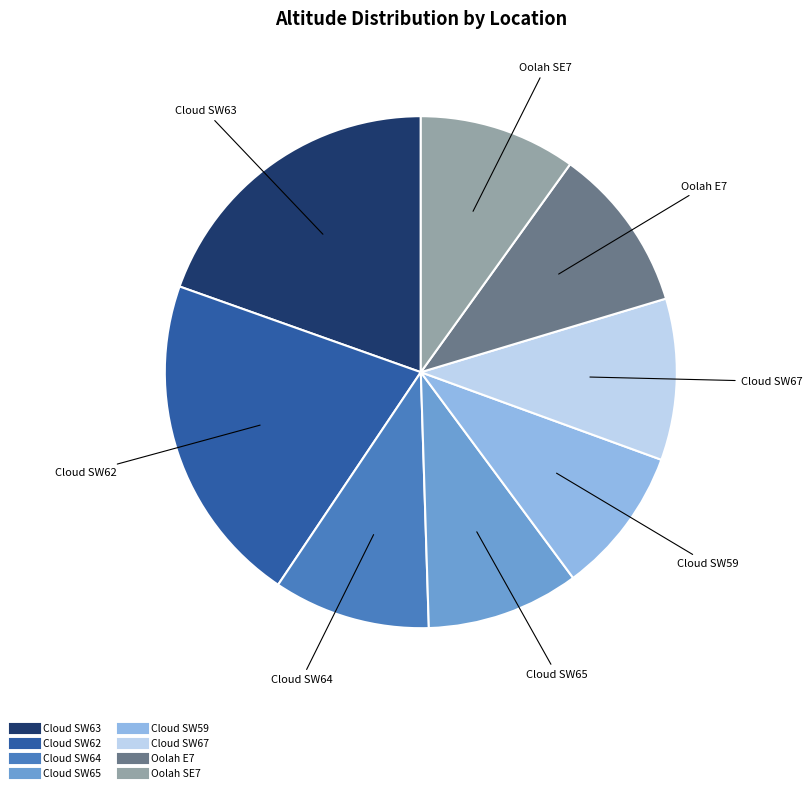

Is there any slice that represents more than half of the pie?

No